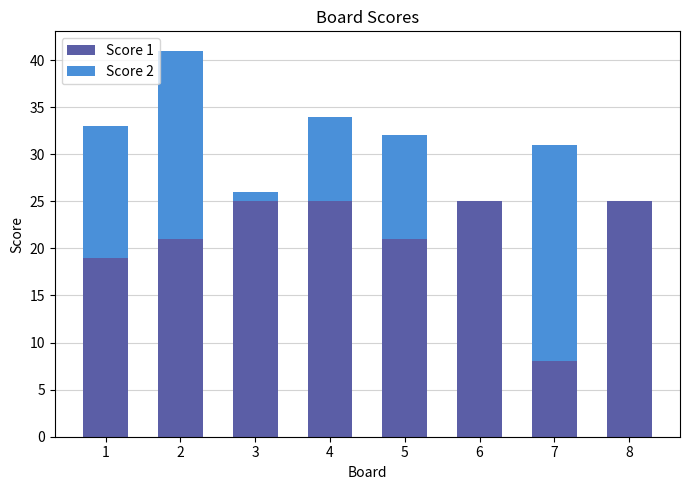

True or false: Score 1 has a value of 30 at 2.

False